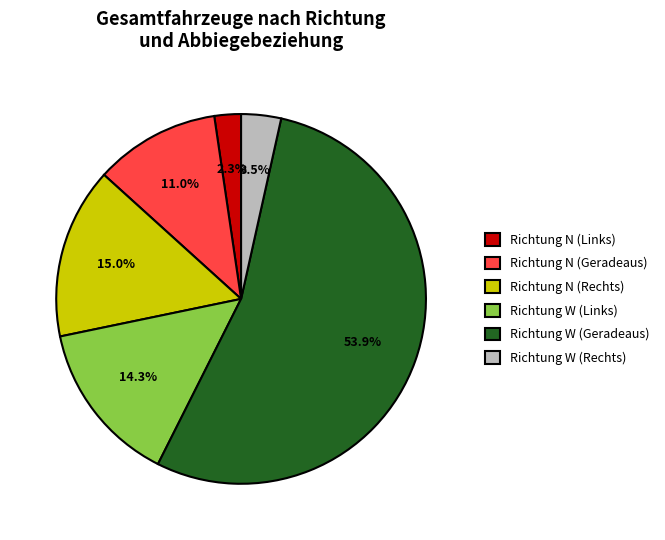

Does Richtung N (Geradeaus) represent more than half of the total?

No